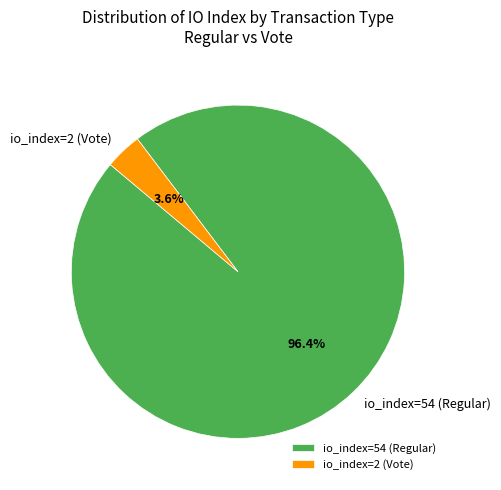

What percentage is the io_index=2 (Vote) slice, to the nearest percent?

4%